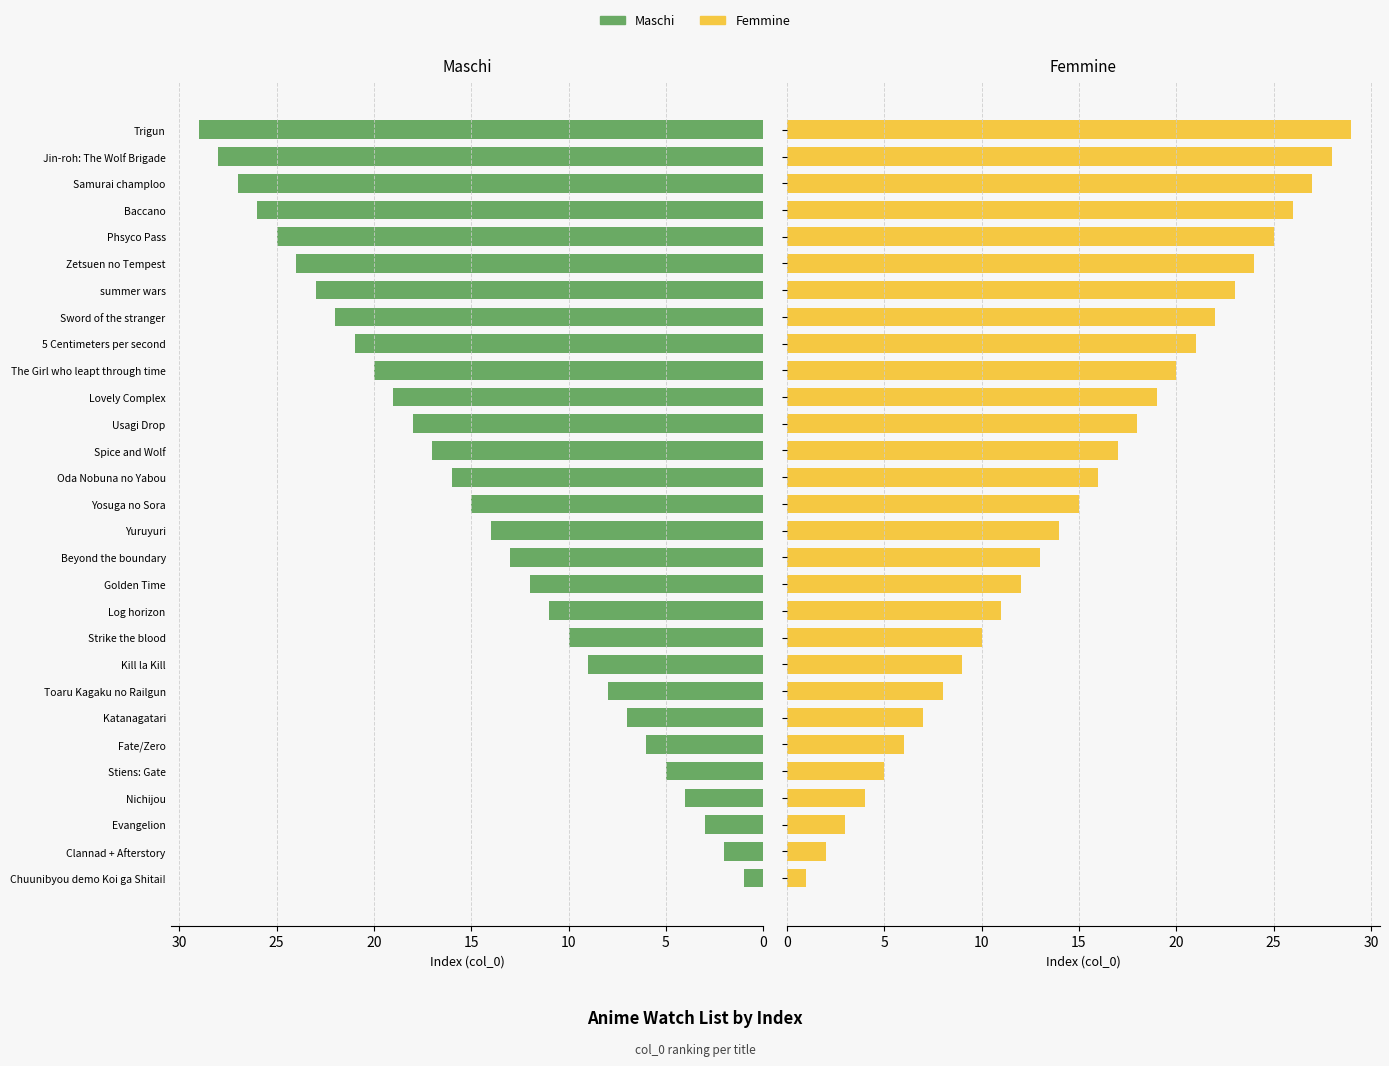

How many groups of bars are there?

29